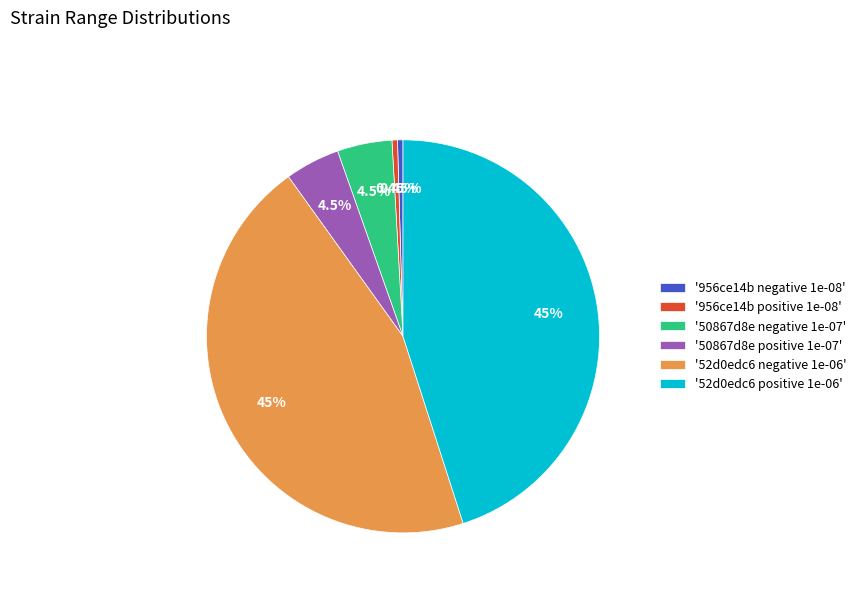

Is the sum of '956ce14b positive 1e-08' and '52d0edc6 negative 1e-06' greater than half?

No